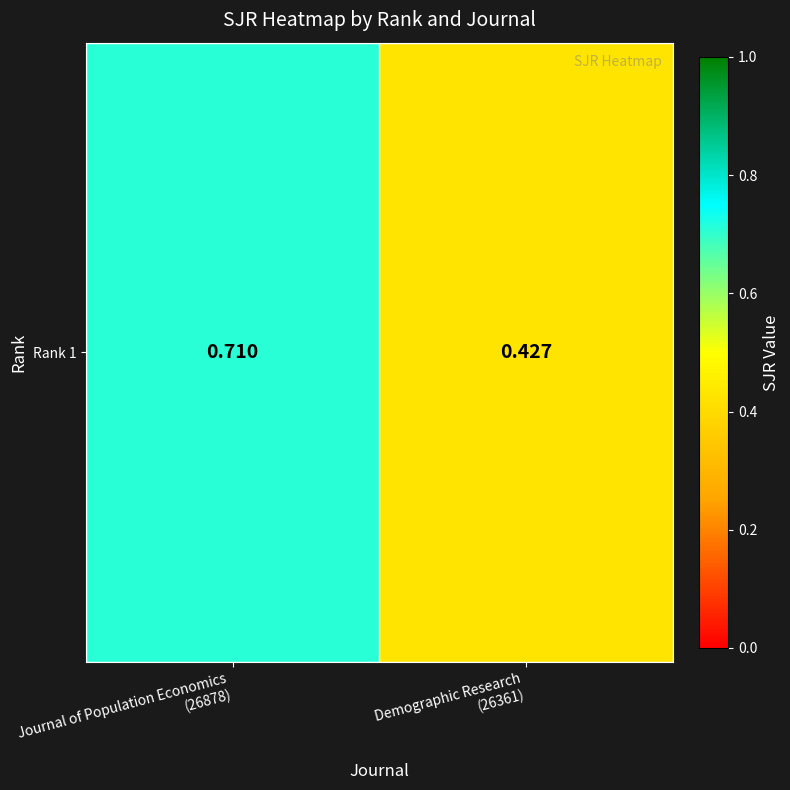

What is the maximum value shown in the chart?

0.7